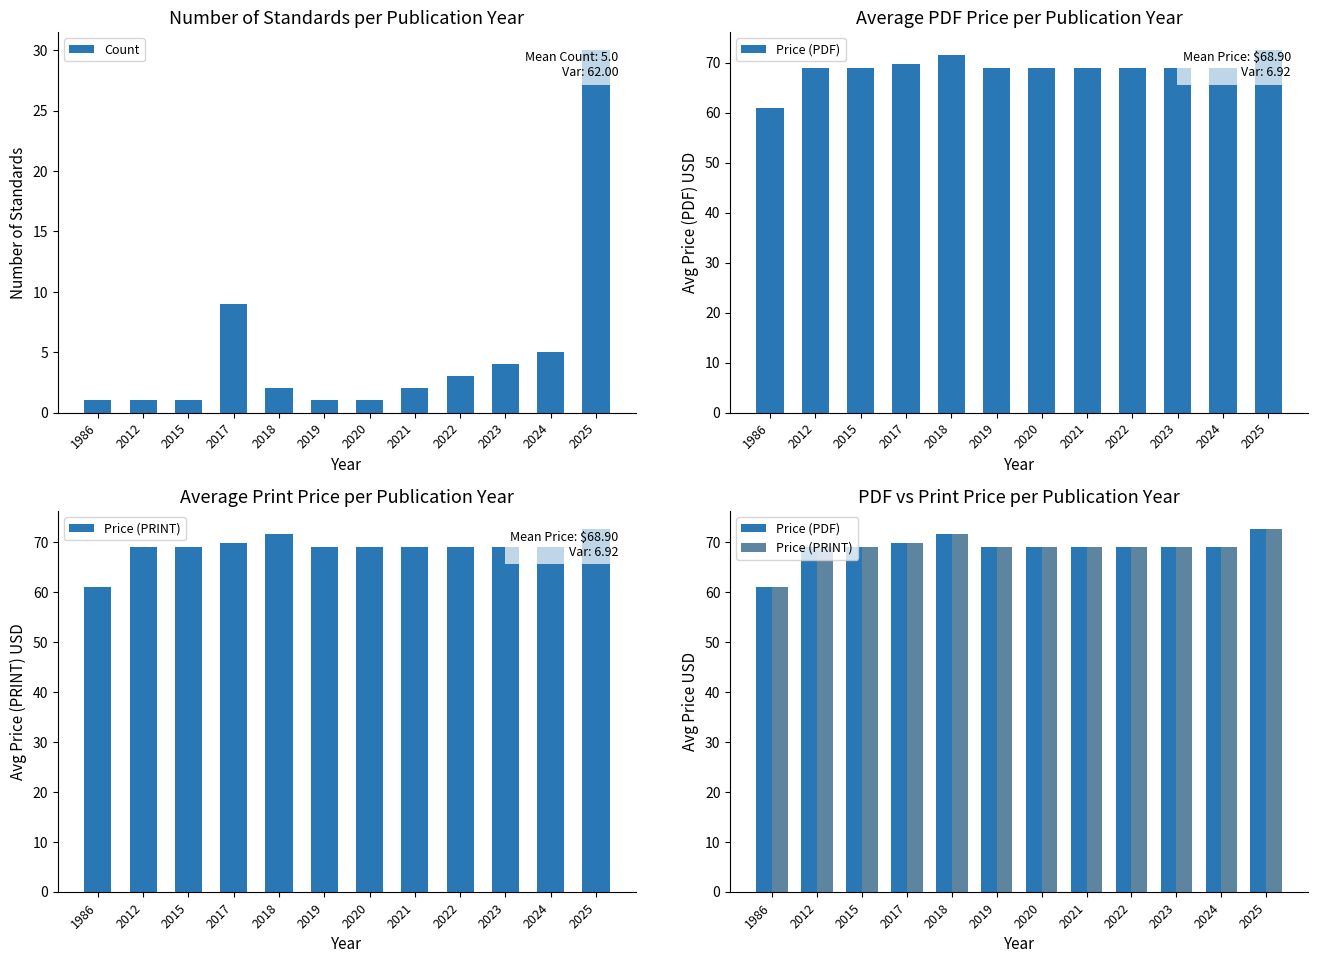

What are all the series names shown in the legend?

Count, Price (PDF), Price (PRINT)